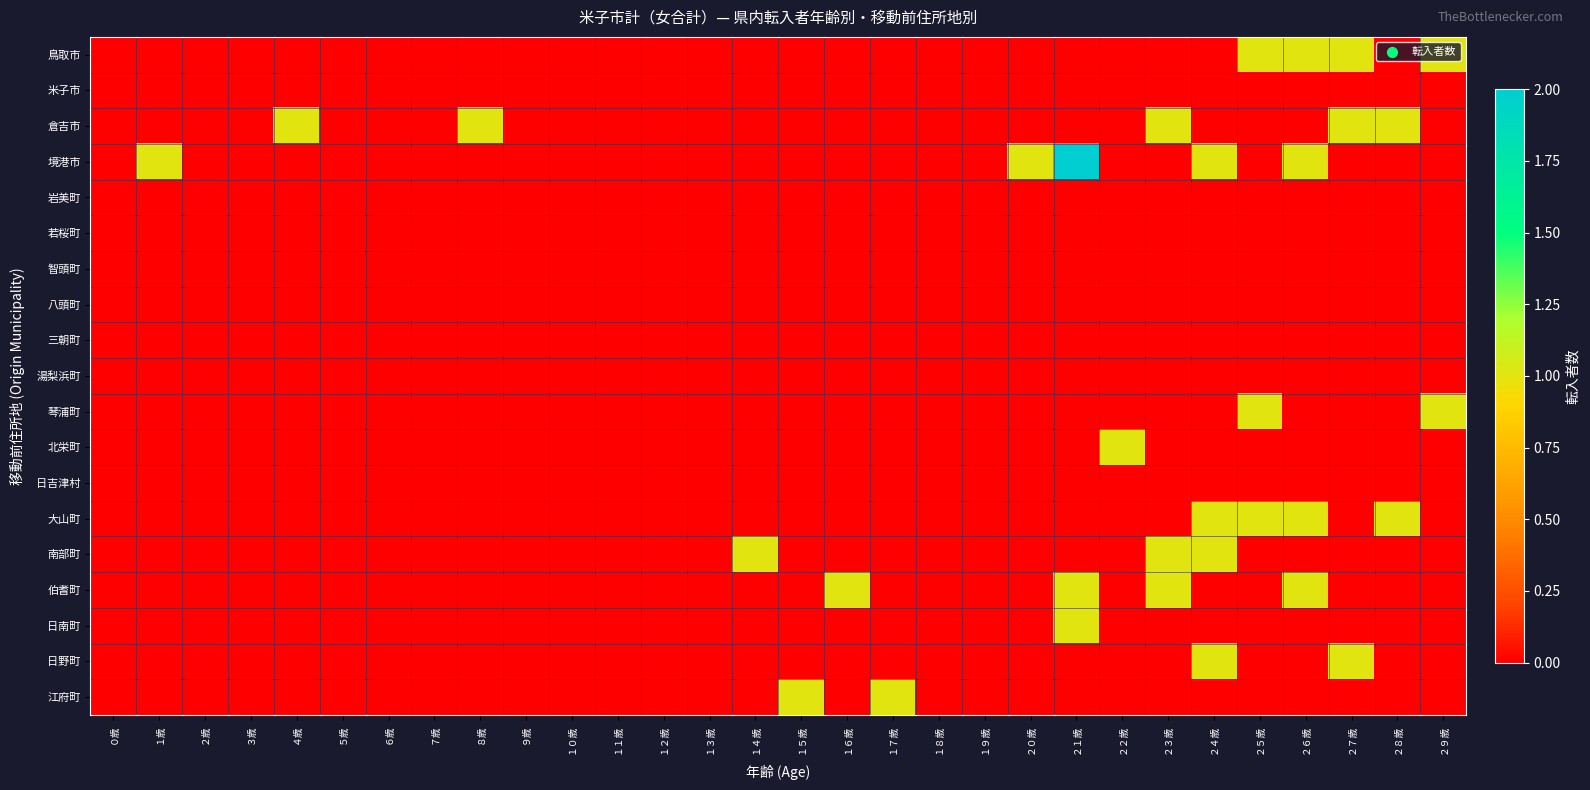

List the series in order of their peak value, lowest first.

米子市, 岩美町, 若桜町, 智頭町, 八頭町, 三朝町, 湯梨浜町, 日吉津村, 鳥取市, 倉吉市, 琴浦町, 北栄町, 大山町, 南部町, 伯耆町, 日南町, 日野町, 江府町, 境港市